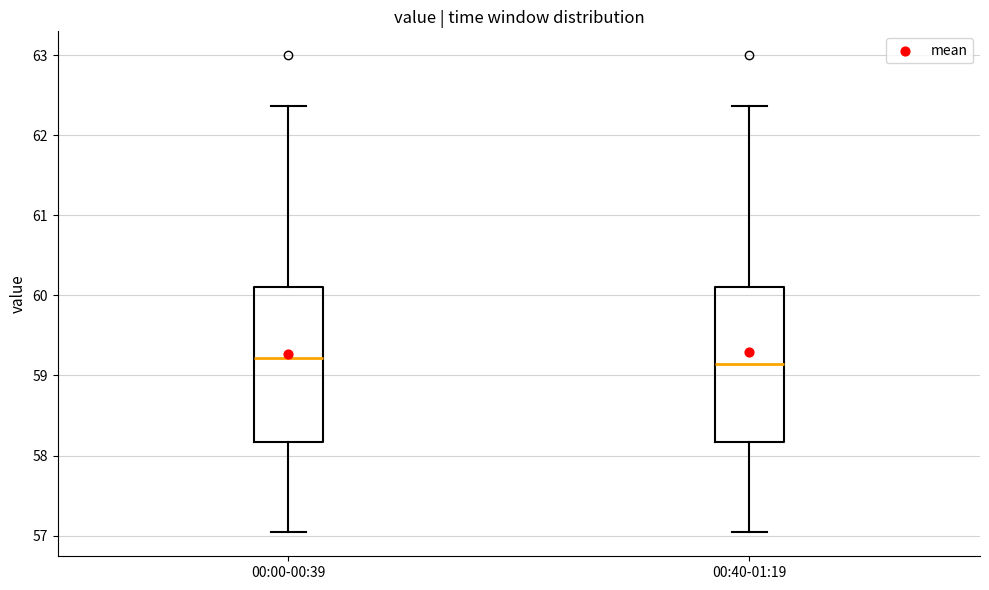

Reading left to right, read every box against the y-axis: the position of its median line, the range the box covers, and the ends of its whiskers. The values are not printed on the chart, so give them approximately, as read against the axis.

00:00-00:39: median 59.2, box 58.2 to 60.1, whiskers 57.0 to 62.4
00:40-01:19: median 59.1, box 58.2 to 60.1, whiskers 57.0 to 62.4